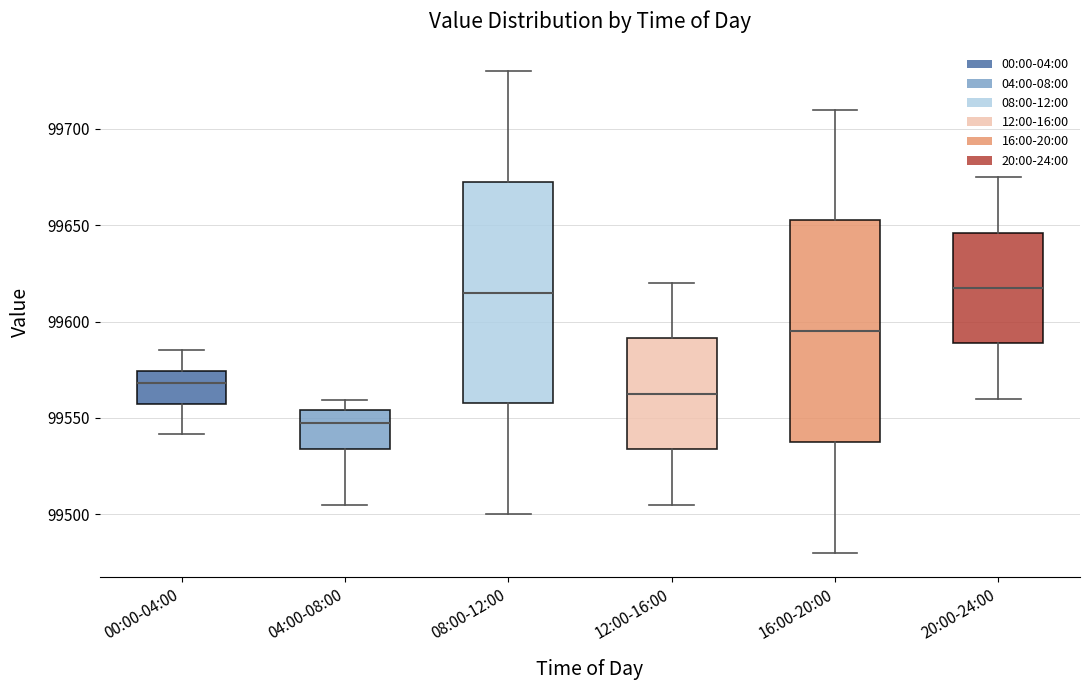

Reading left to right, read every box against the y-axis: the position of its median line, the range the box covers, and the ends of its whiskers. The values are not printed on the chart, so give them approximately, as read against the axis.

00:00-04:00: median 99570, box 99555 to 99575, whiskers 99540 to 99585
04:00-08:00: median 99545, box 99535 to 99555, whiskers 99505 to 99560
08:00-12:00: median 99615, box 99560 to 99675, whiskers 99500 to 99730
12:00-16:00: median 99565, box 99535 to 99590, whiskers 99505 to 99620
16:00-20:00: median 99595, box 99540 to 99655, whiskers 99480 to 99710
20:00-24:00: median 99620, box 99590 to 99645, whiskers 99560 to 99675